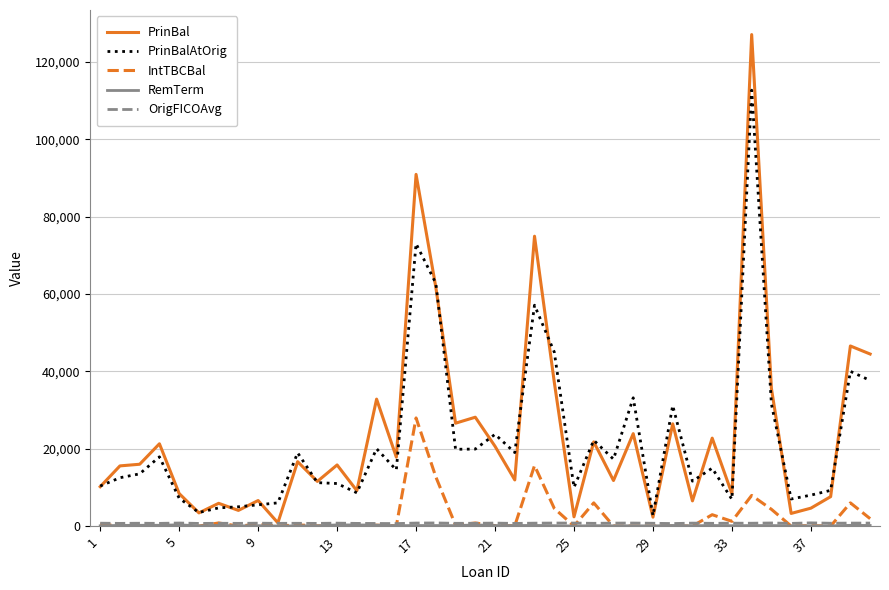

What is the maximum value for IntTBCBal?

27951.4